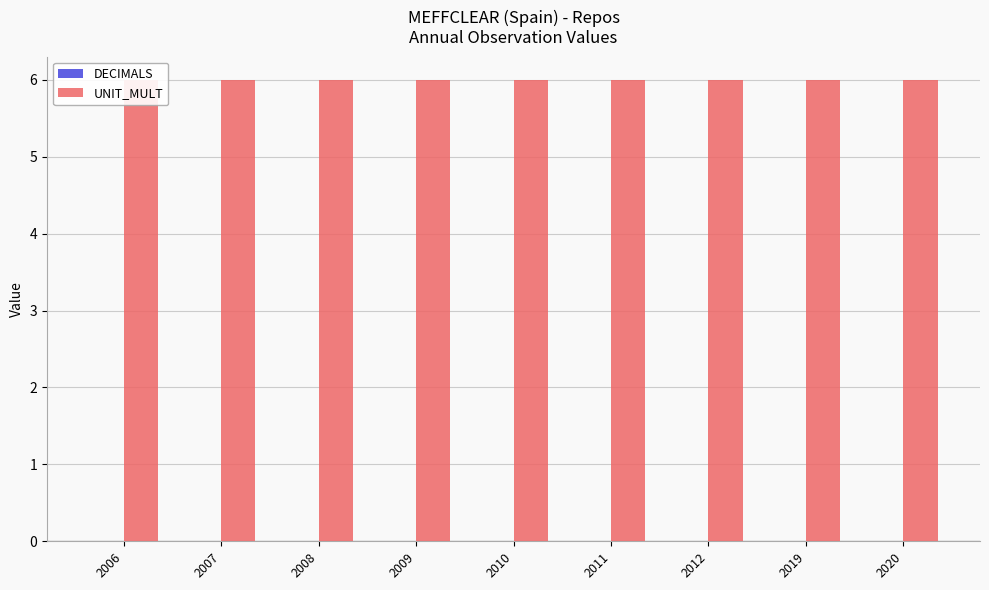

What is the minimum value for UNIT_MULT?

6